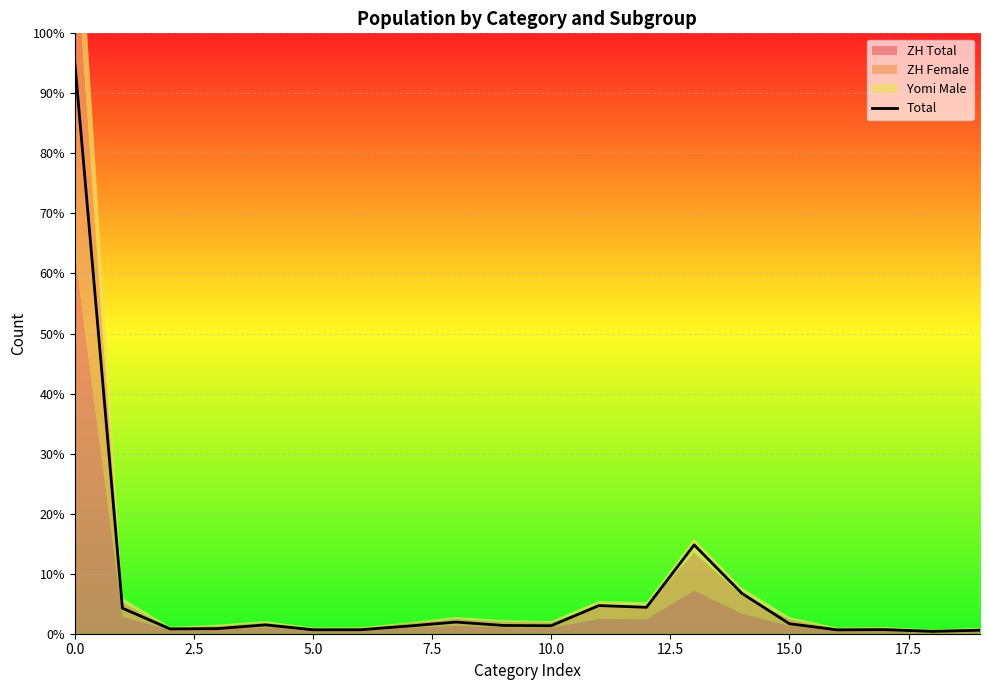

Between 17.5 and 12, which is larger?

12